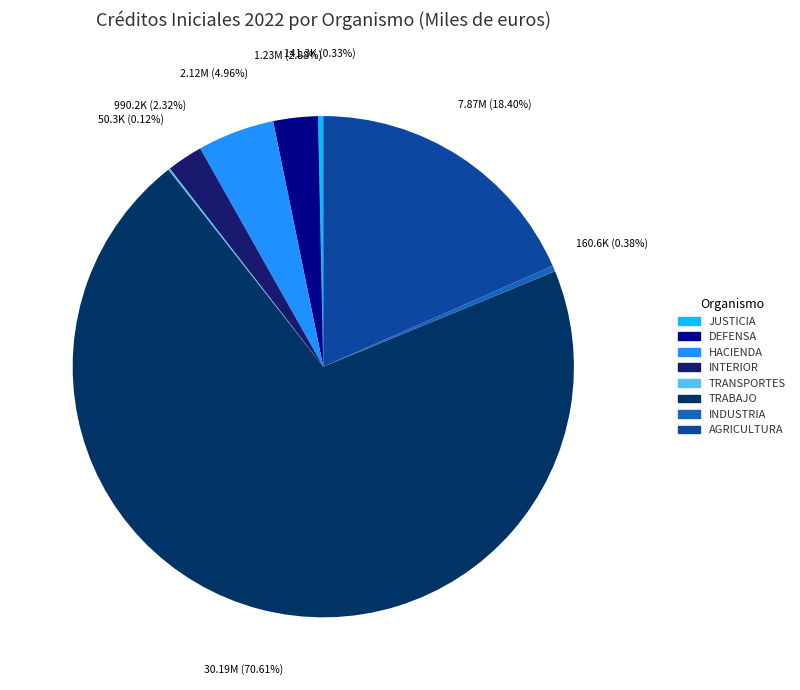

Count the number of slices in the pie.

8